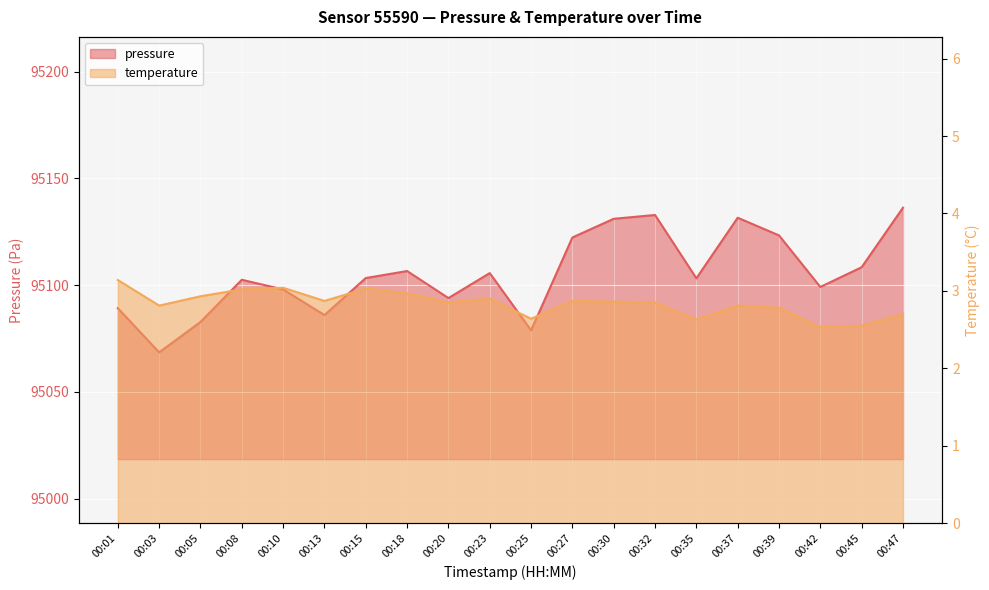

True or false: pressure has a value of 95078.8 at 00:25.

True